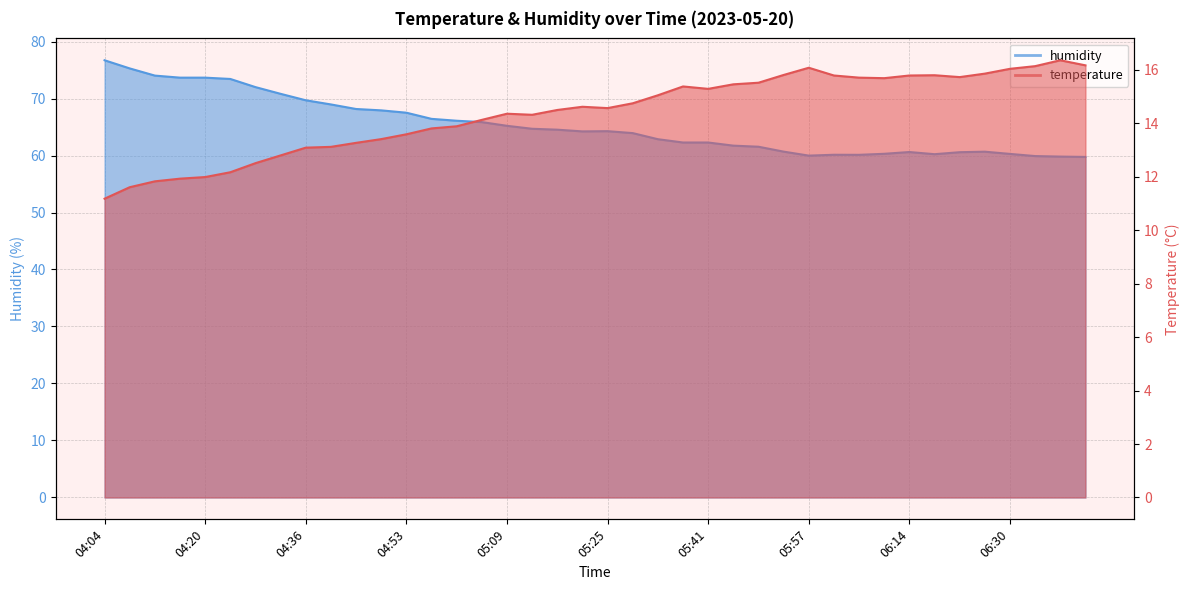

True or false: temperature and humidity cross at least once.

False